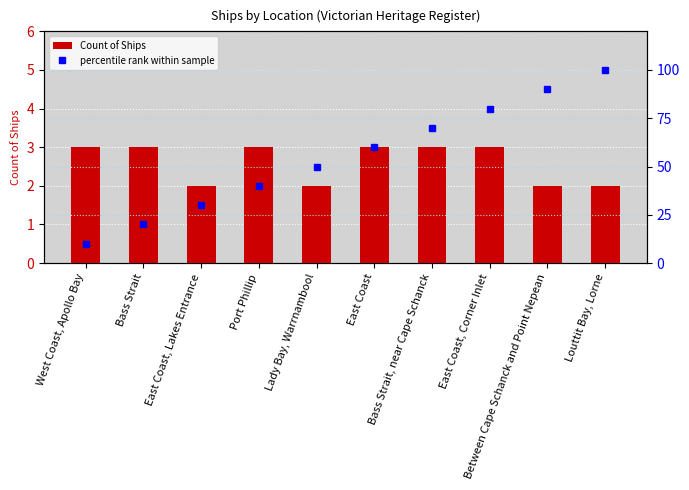

Between West Coast, Apollo Bay and Bass Strait, which series saw the biggest shift?

percentile rank within sample